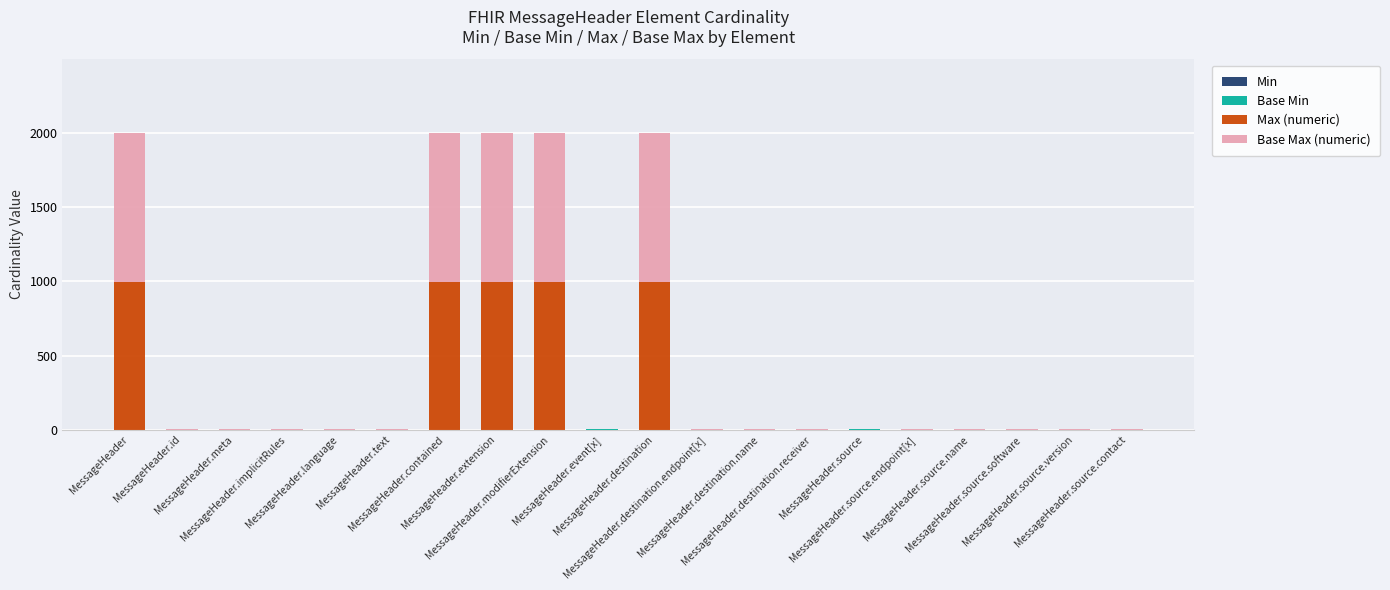

Which series has the widest spread of values?

Max (numeric)